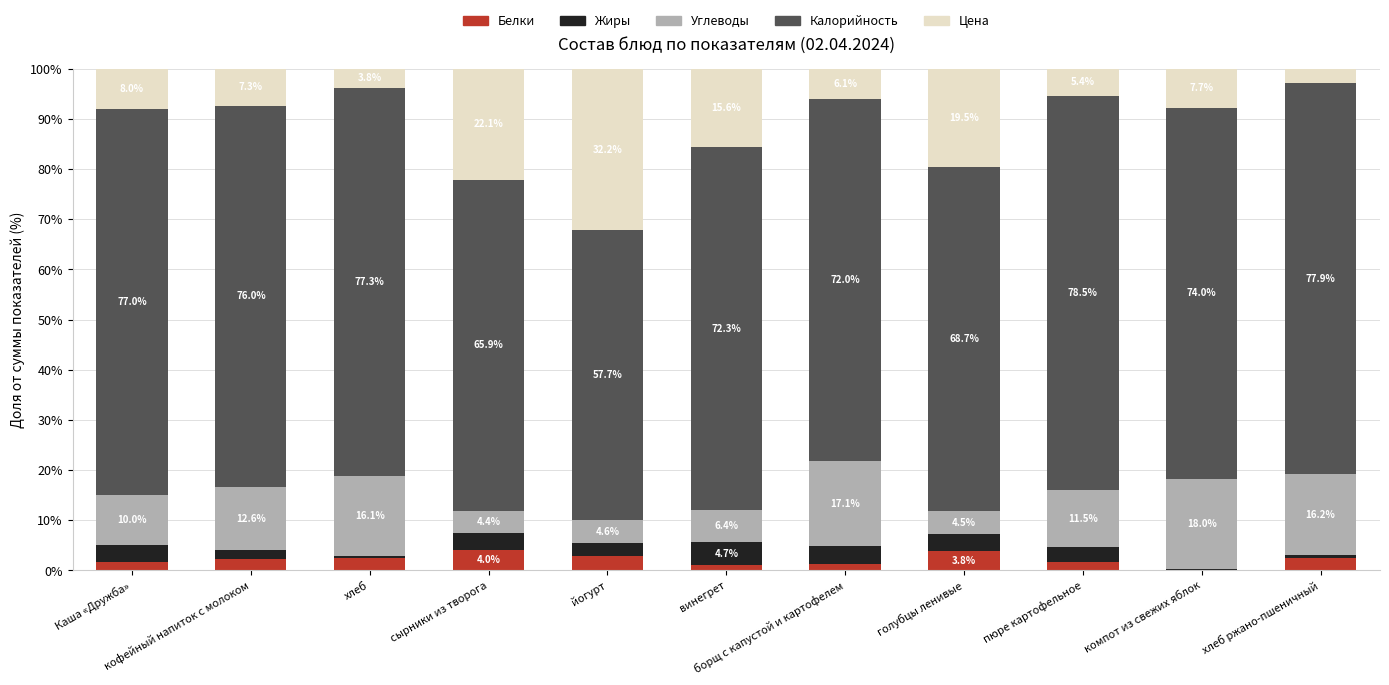

What is the value of the Белки bar at the 5th from the left?

2.9